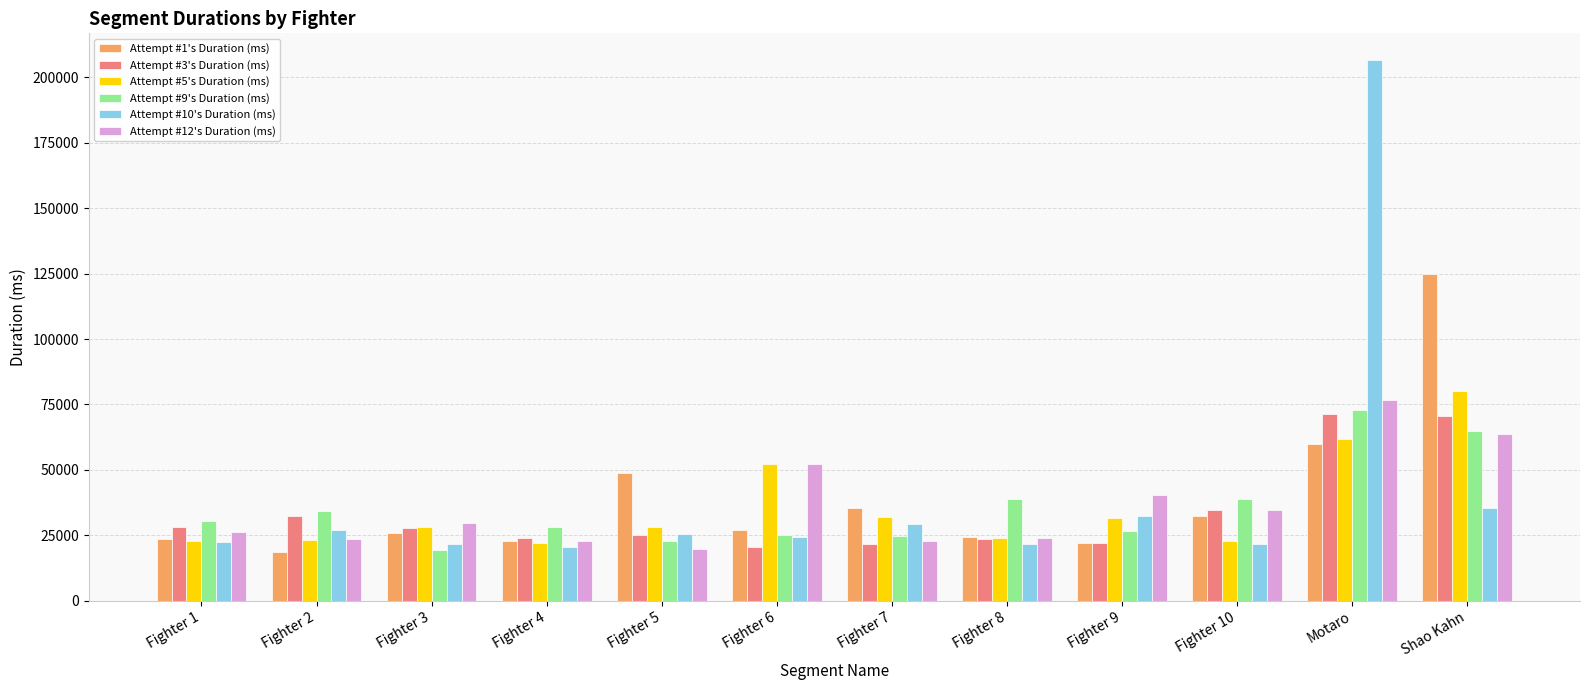

The value of Attempt #3's Duration (ms) at Fighter 2 is 32397. True or false?

True